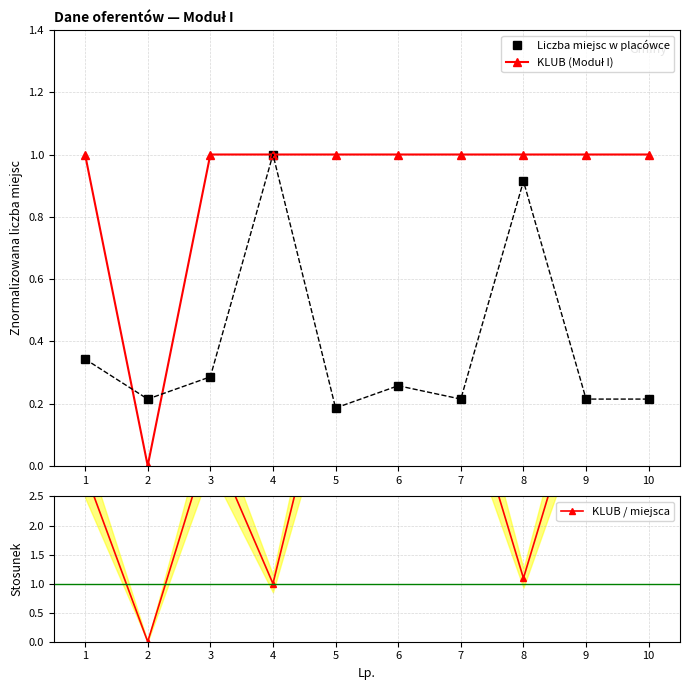

True or false: Liczba miejsc w placówce and KLUB / miejsca cross at least once.

True